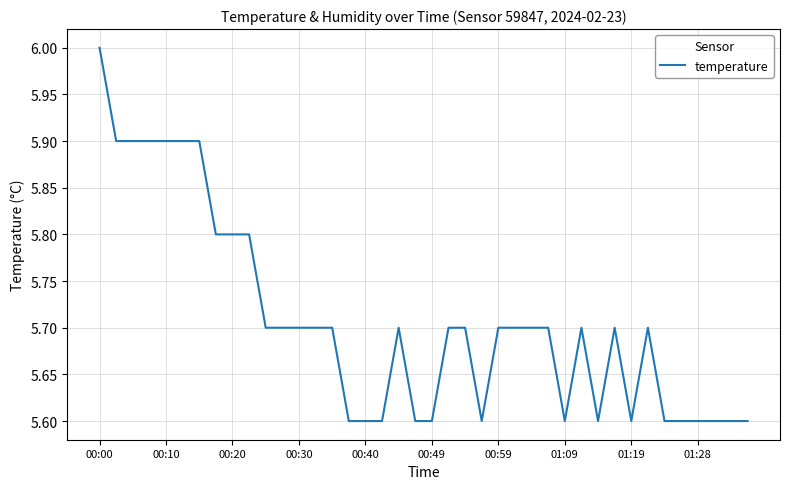

What is the difference between the second highest and minimum values?

0.3